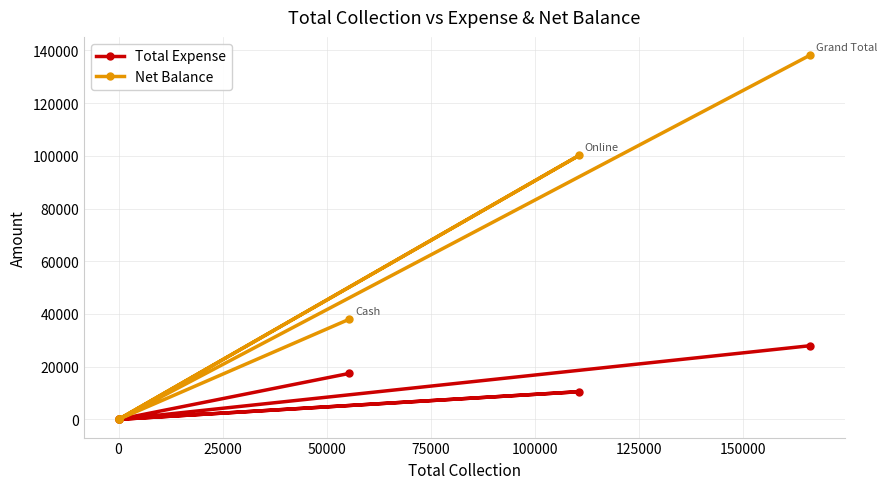

True or false: Total Expense and Net Balance intersect in this chart.

False